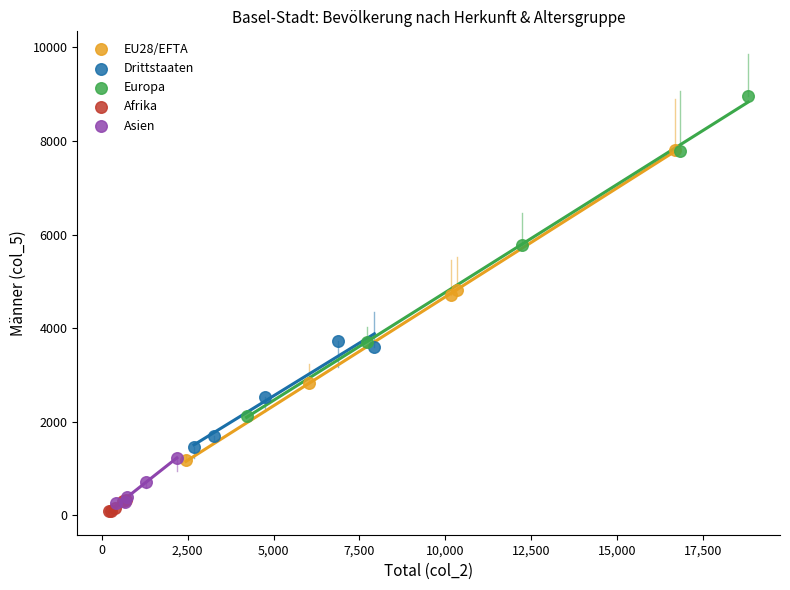

Which series reaches the maximum Y coordinate?

Europa